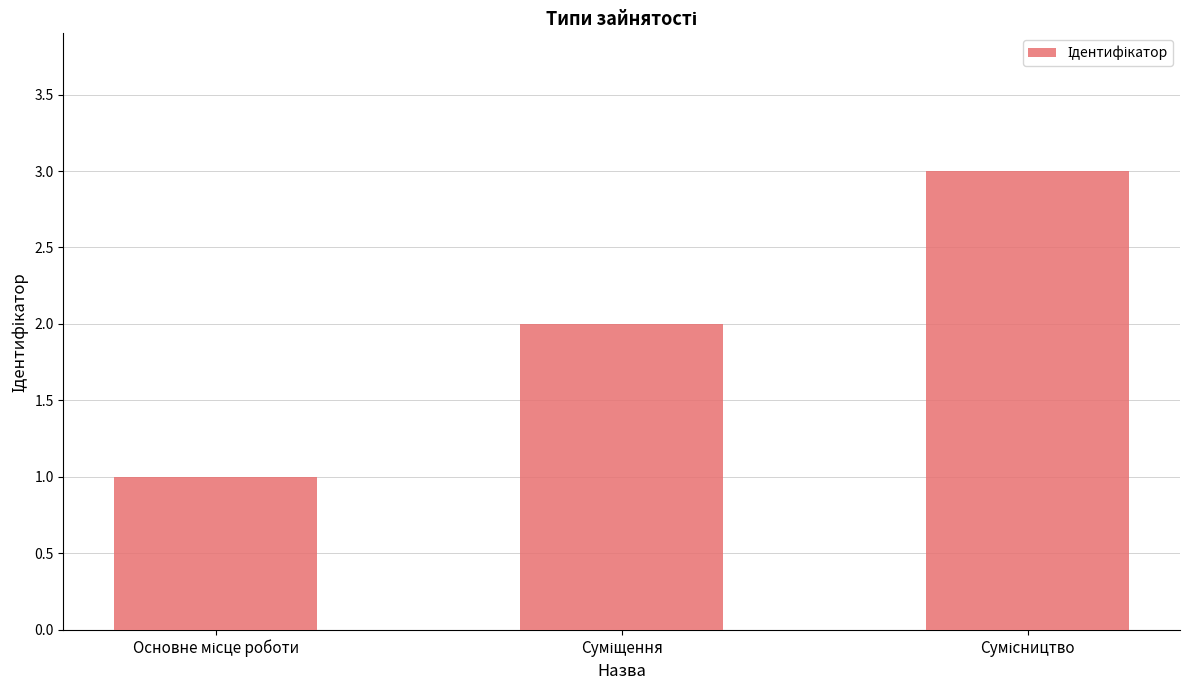

What is the maximum value shown in the chart?

3